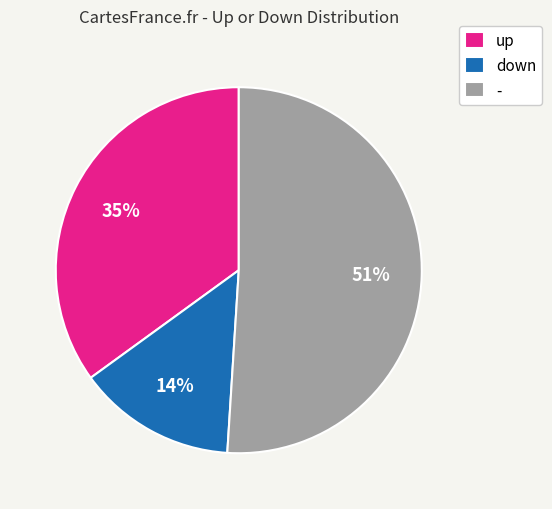

To the nearest percent, what is the average slice percentage?

33%